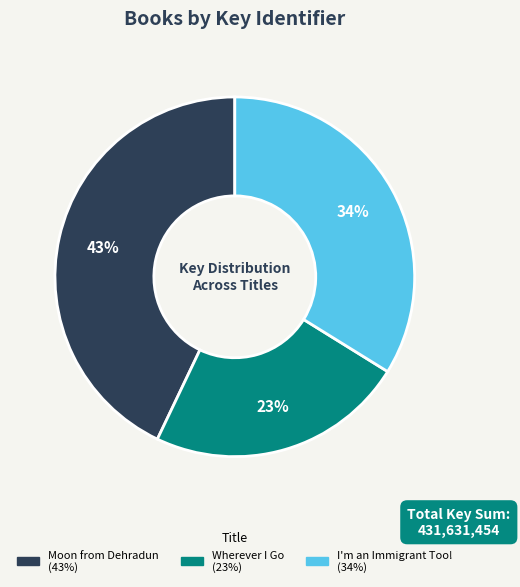

Rank the categories by value from highest to lowest.

Moon from Dehradun, I'm an Immigrant Too!, Wherever I Go